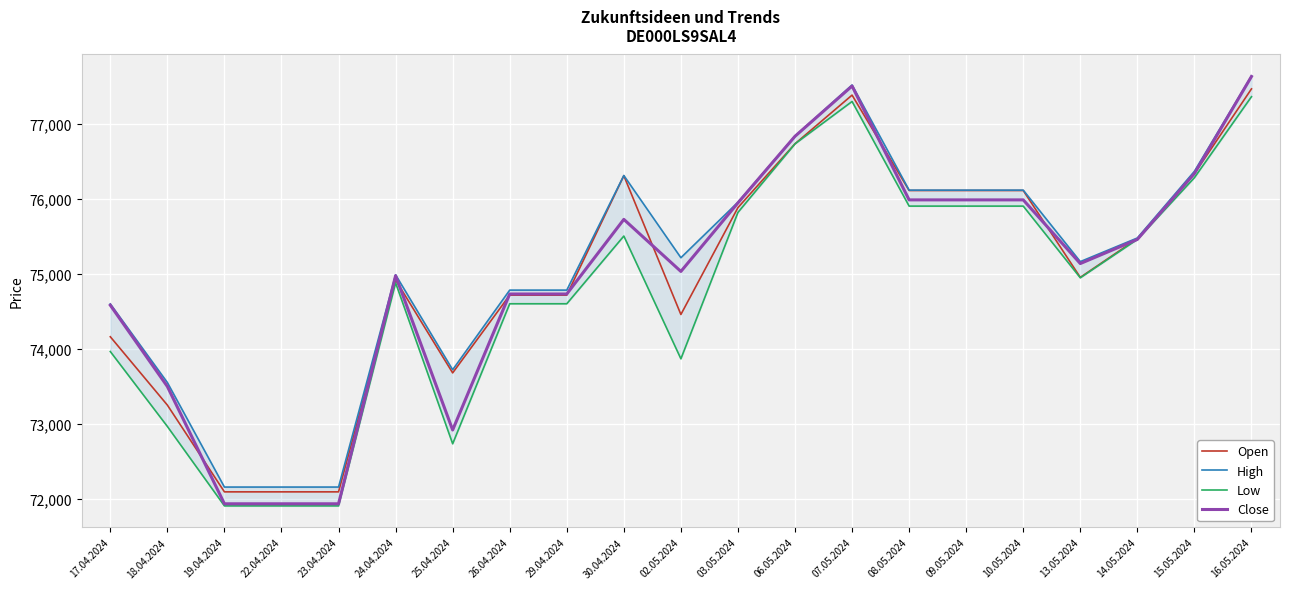

In Low, how many points are lower than both neighbors (excluding endpoints)?

3